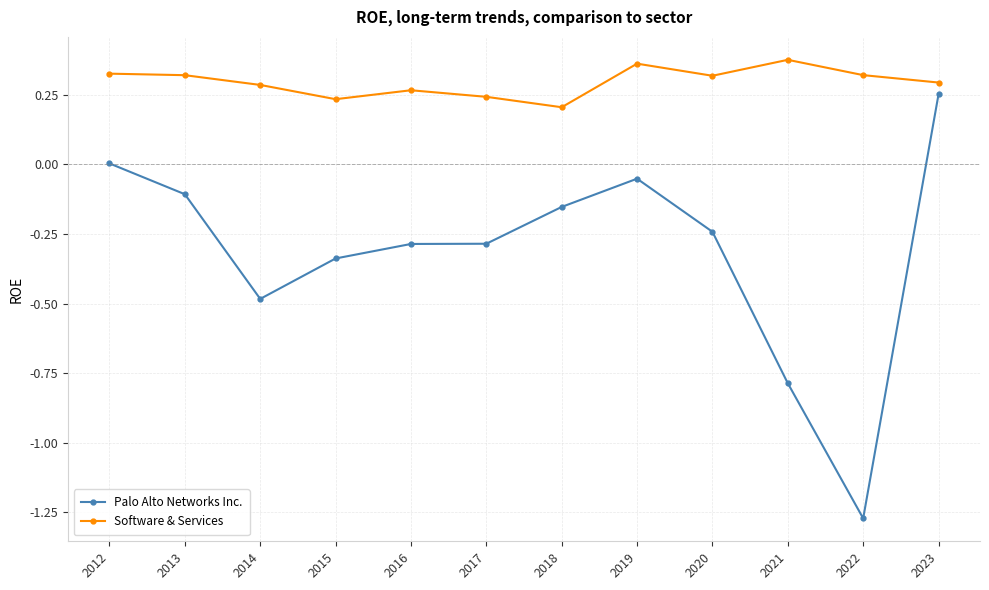

What is the difference between the maximum and minimum values in the Palo Alto Networks Inc. series?

1.5